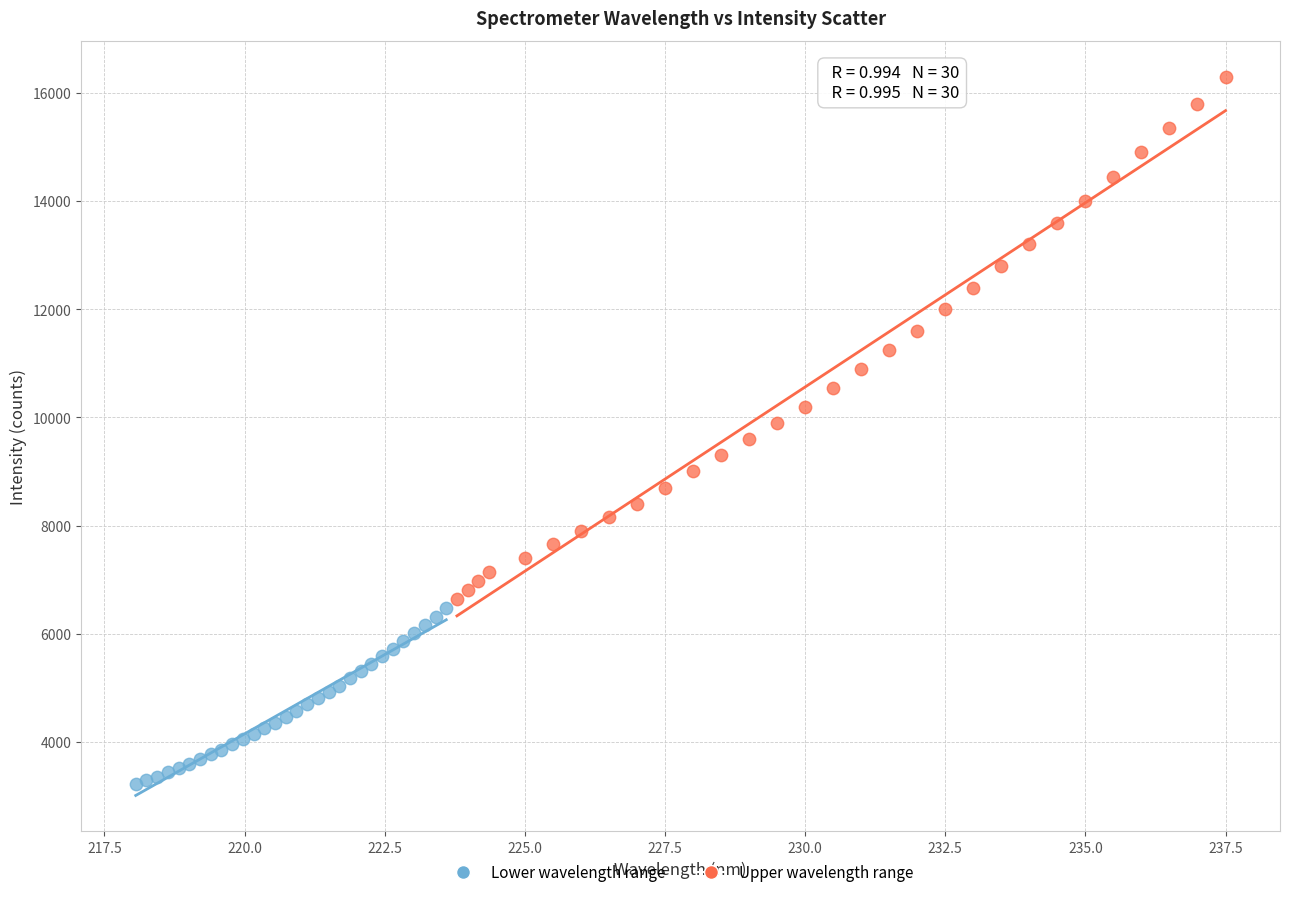

Which series has the largest Y range (max minus min)?

Upper wavelength range